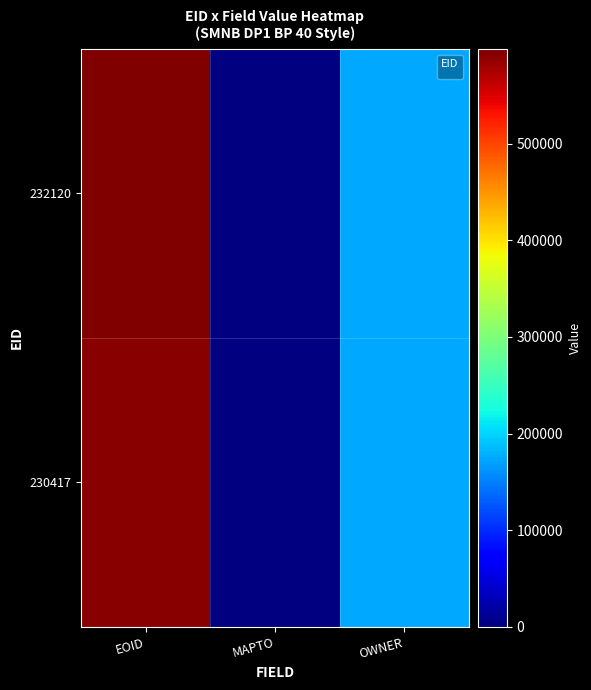

What is the change in value from EOID to MAPTO?

-598149